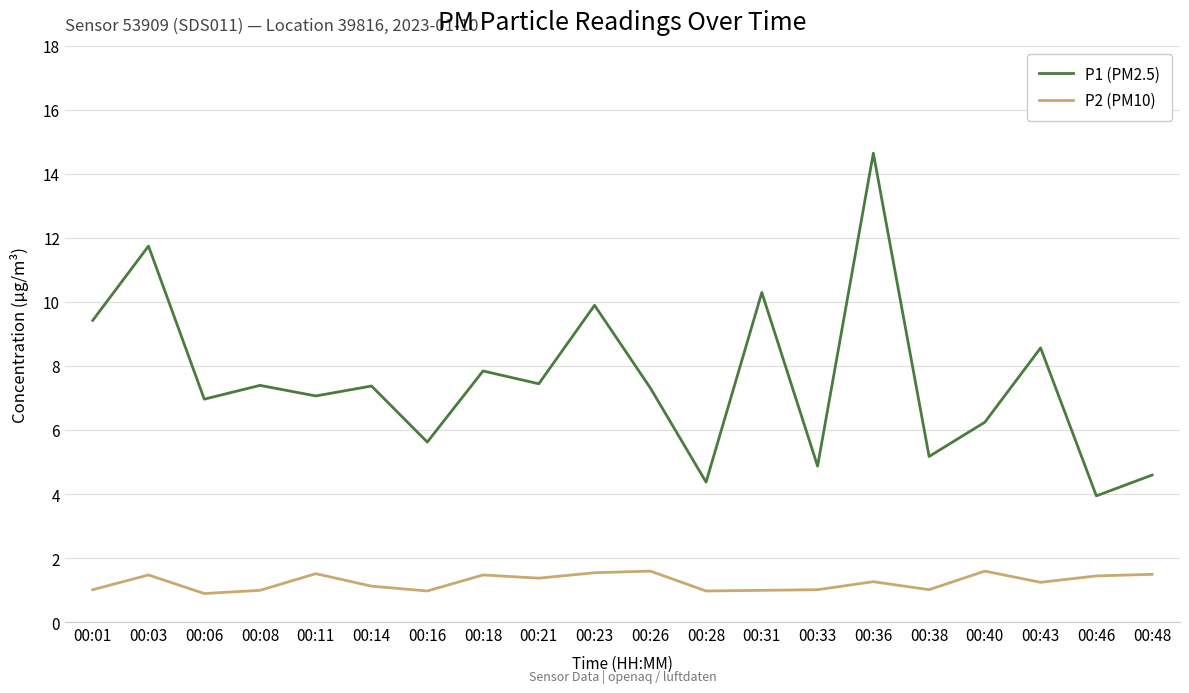

Which series has the largest range (max minus min)?

P1 (PM2.5)